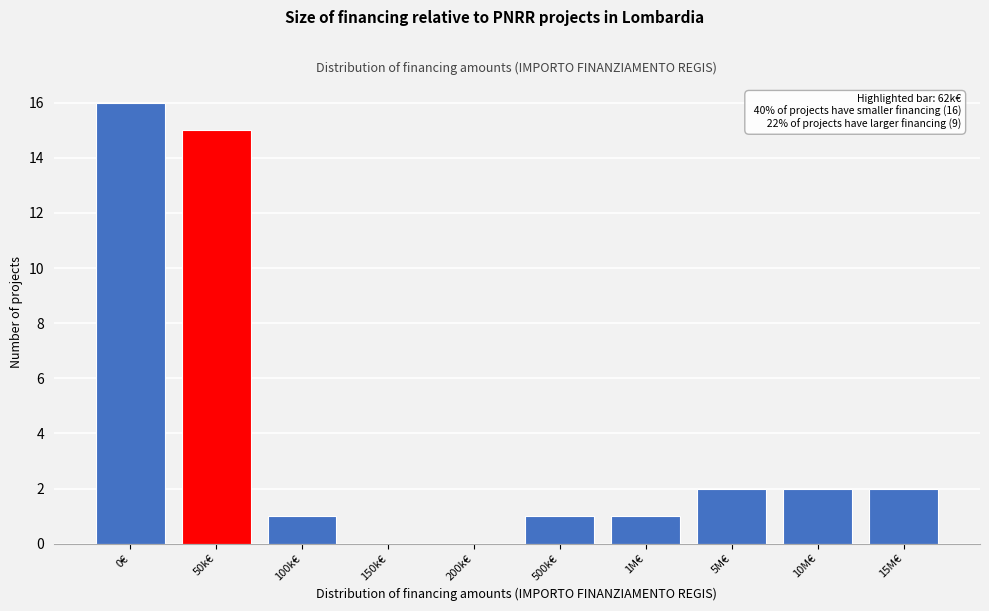

Reading right to left, extract all data points from this chart.

15M€=2	10M€=2	5M€=2	1M€=1	500k€=1	200k€=0	150k€=0	100k€=1	50k€=15	0€=16